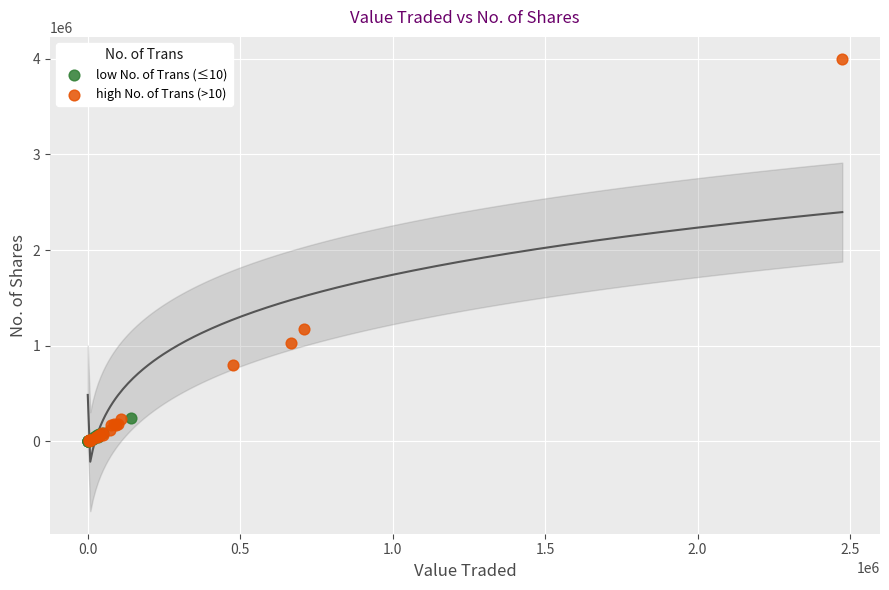

Which series contains the highest Y value?

high No. of Trans (>10)